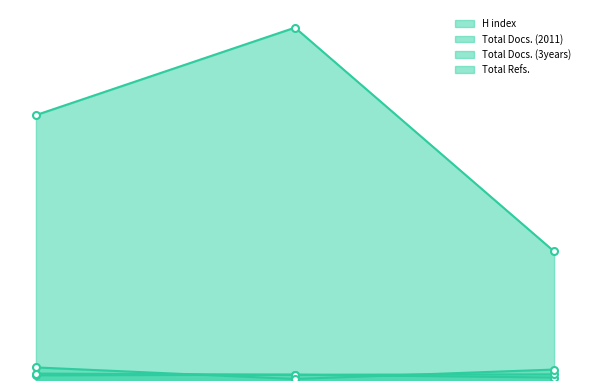

What is the sum of the Total Docs. (3years) values at 2 and 3?

102